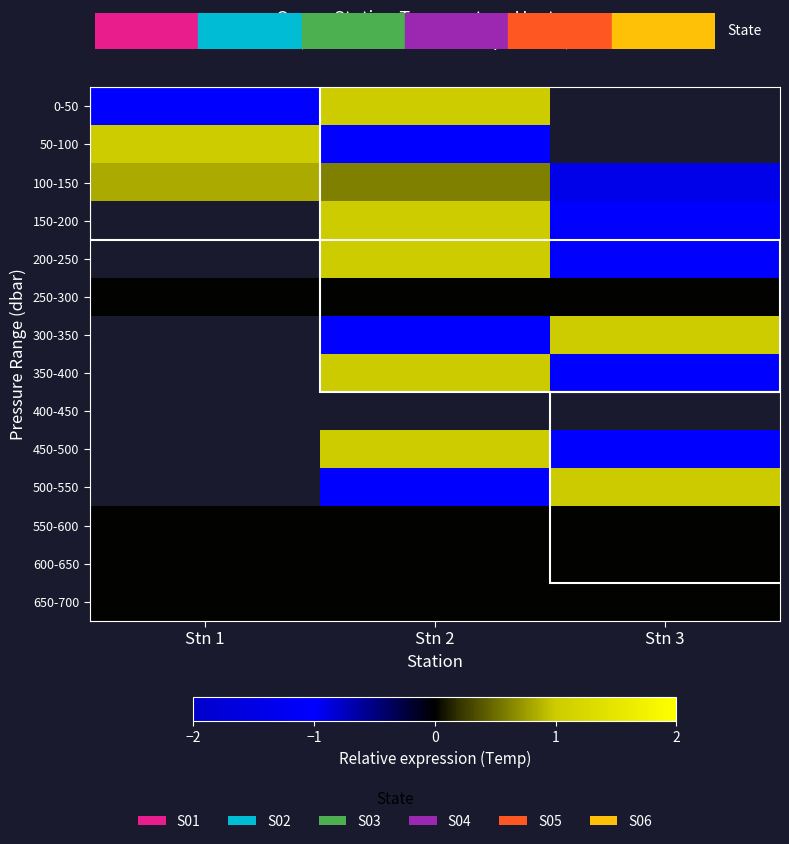

What is the spread (max minus min) of values at Stn 1?

2.0